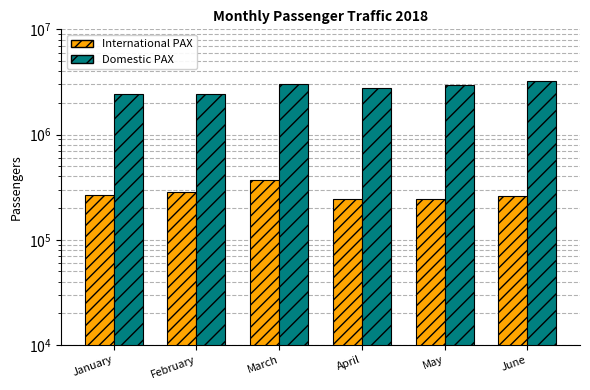

Reading left to right, list all the values displayed in this chart.

International PAX: January=268837	February=285115	March=367828	April=242418	May=246334	June=260189
Domestic PAX: January=2415973	February=2426258	March=3043039	April=2750844	May=2981156	June=3255476